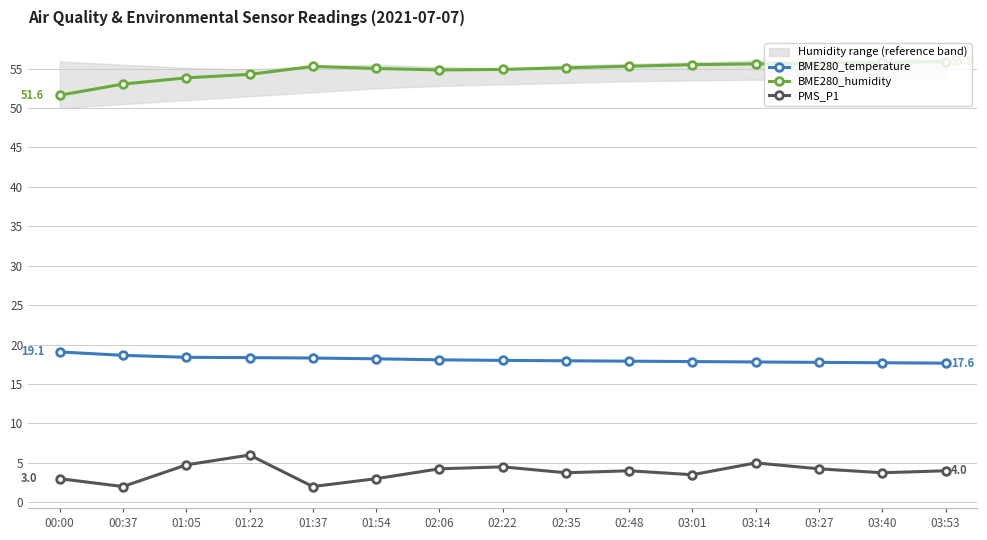

Reading left to right, what are all the values shown in this chart?

BME280_temperature: 19.1	18.6	18.4	18.4	18.3	18.2	18.1	18.0	17.9	17.9	17.9	17.8	17.8	17.7	17.6
BME280_humidity: 51.6	53.0	53.8	54.3	55.3	55.0	54.8	54.9	55.1	55.3	55.5	55.6	55.7	55.8	55.9
PMS_P1: 3.0	2.0	4.8	6.0	2.0	3.0	4.2	4.5	3.8	4.0	3.5	5.0	4.2	3.8	4.0